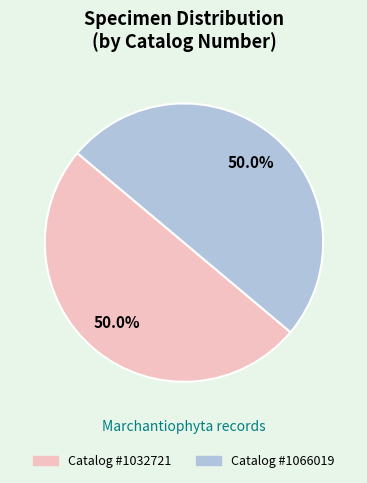

Which category has the smallest portion of the pie?

1032721